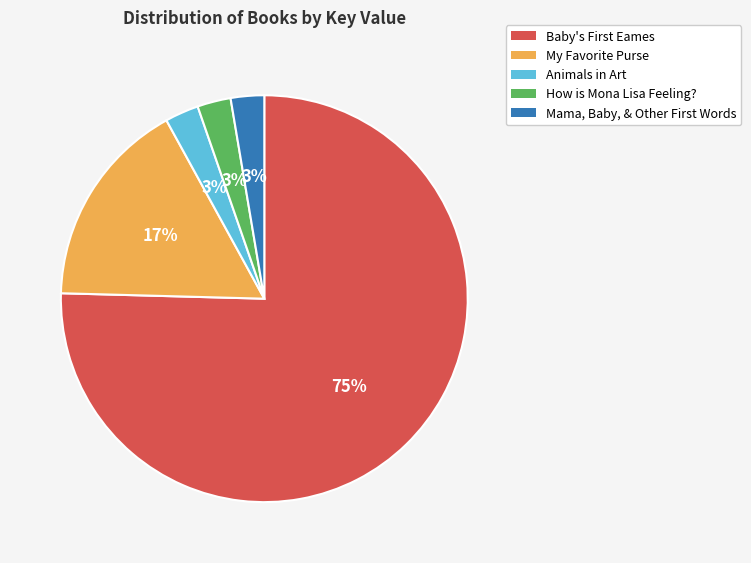

How many segments does this pie chart have?

5